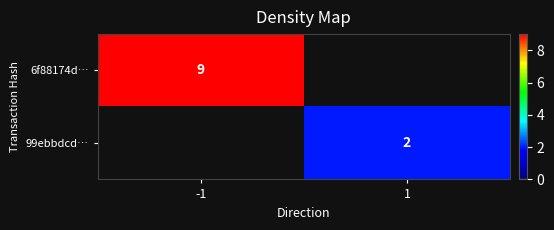

The value of 99ebbdcd… at 1 is 2. True or false?

True